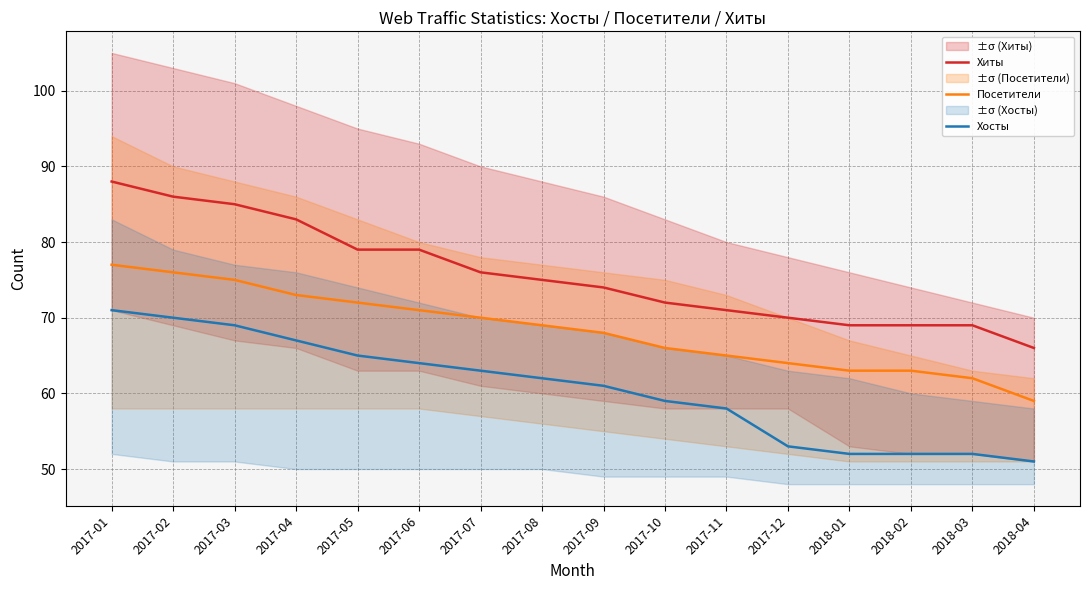

Reading left to right, list all the values displayed in this chart.

Хиты: 88	86	85	83	79	79	76	75	74	72	71	70	69	69	69	66
Посетители: 77	76	75	73	72	71	70	69	68	66	65	64	63	63	62	59
Хосты: 71	70	69	67	65	64	63	62	61	59	58	53	52	52	52	51